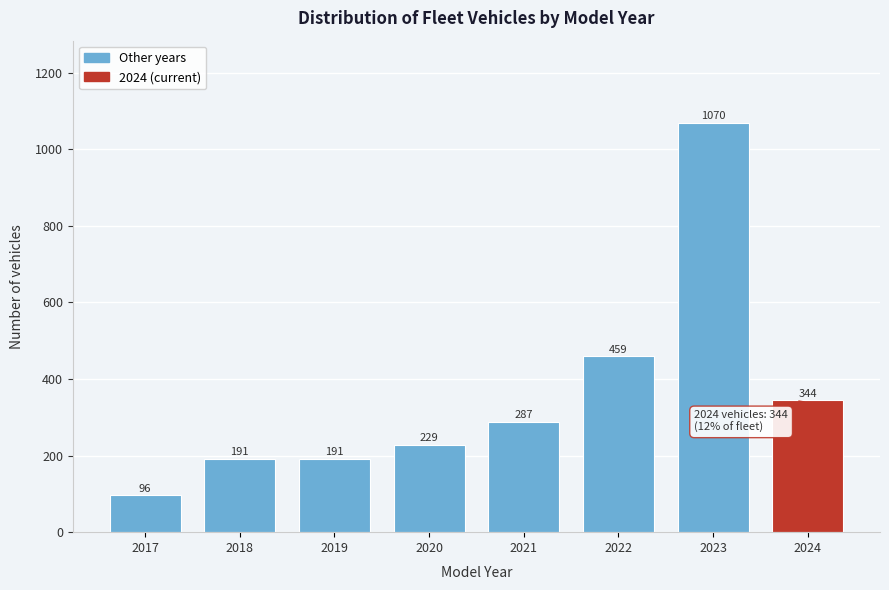

Reading left to right, transcribe all the data shown in this chart.

2017=96	2018=191	2019=191	2020=229	2021=287	2022=459	2023=1070	2024=344